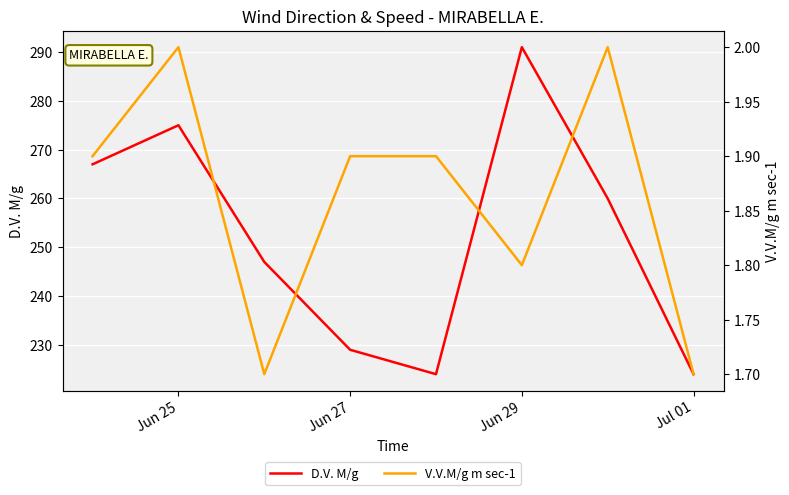

How many V.V.M/g m sec-1 values are between 1 and 2?

8